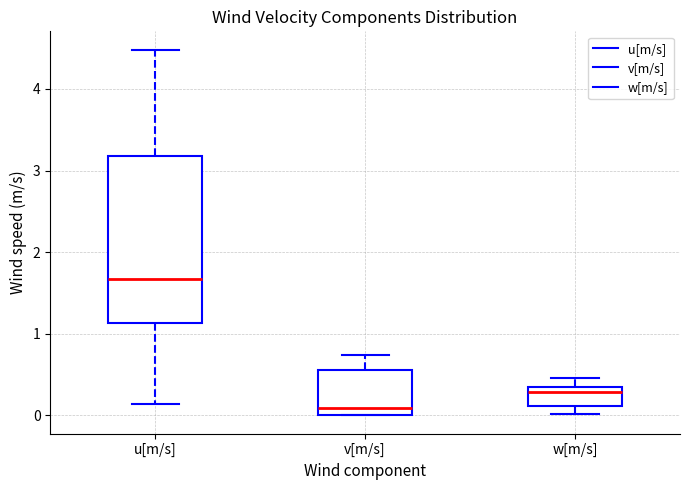

Reading left to right, transcribe this box plot: for each box, give where its median line is, the range the box spans, and where its two whiskers end, as read against the y-axis. The values are not printed on the chart, so give them approximately, as read against the axis.

u[m/s]: median 1.7, box 1.1 to 3.2, whiskers 0.1 to 4.5
v[m/s]: median 0.1, box 0.0 to 0.6, whiskers 0.0 to 0.7
w[m/s]: median 0.3 (just below the box's upper edge), box 0.1 to 0.3, whiskers 0.0 to 0.5